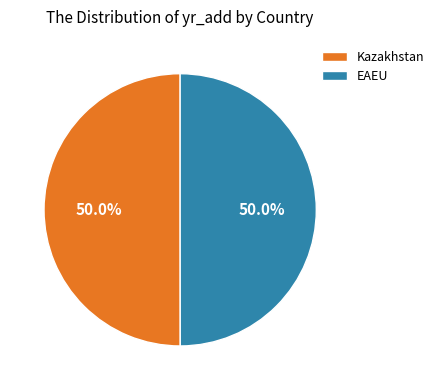

Approximately how many times larger is the value at Kazakhstan compared to EAEU?

1.0